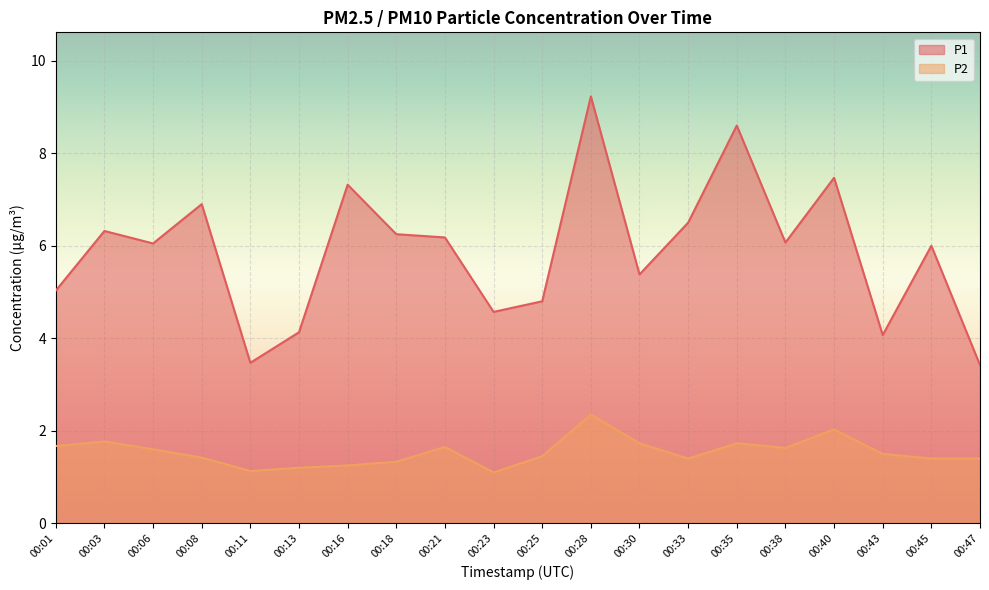

Reading right to left, transcribe all the data shown in this chart.

P1: 3.4	6.0	4.1	7.5	6.1	8.6	6.5	5.4	9.2	4.8	4.6	6.2	6.2	7.3	4.1	3.5	6.9	6.0	6.3	5.0
P2: 1.4	1.4	1.5	2.0	1.6	1.7	1.4	1.7	2.4	1.4	1.1	1.6	1.3	1.2	1.2	1.1	1.4	1.6	1.8	1.7